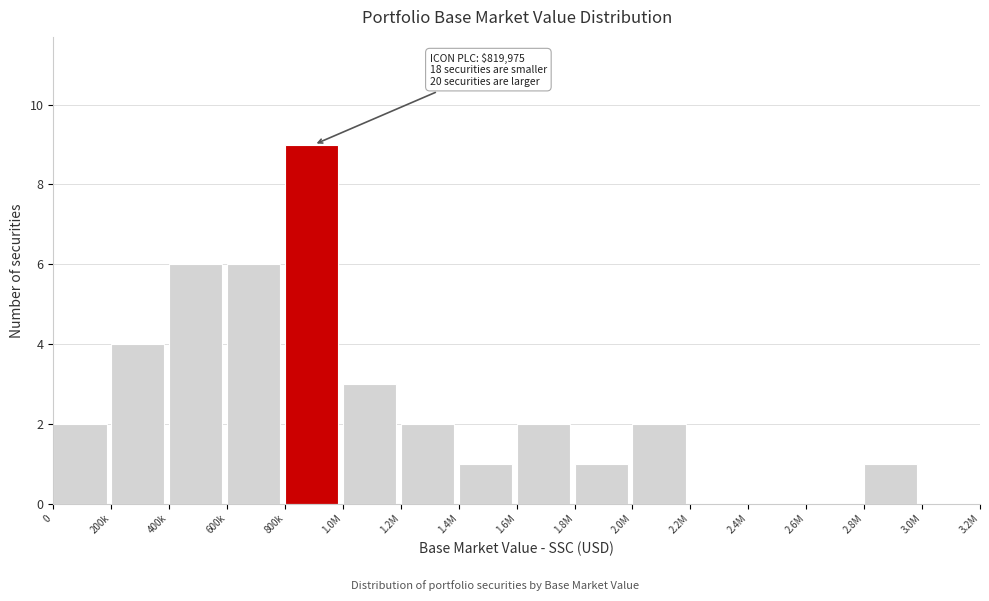

Reading right to left, extract all data points from this chart.

3.0M=0	2.8M=1	2.6M=0	2.4M=0	2.2M=0	2.0M=2	1.8M=1	1.6M=2	1.4M=1	1.2M=2	1.0M=3	800k=9	600k=6	400k=6	200k=4	0=2